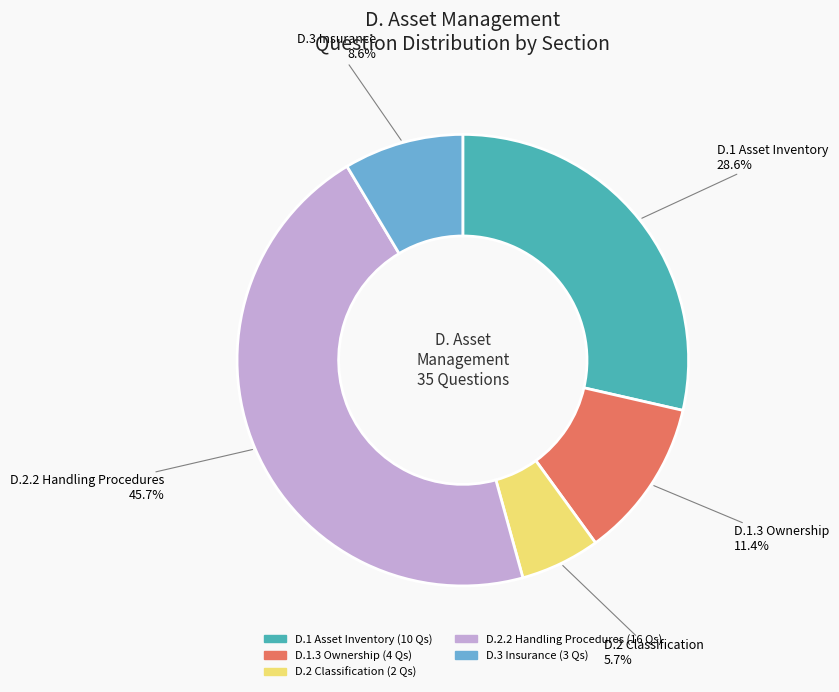

To the nearest percent, what is the difference between the largest and smallest slice percentages?

40%